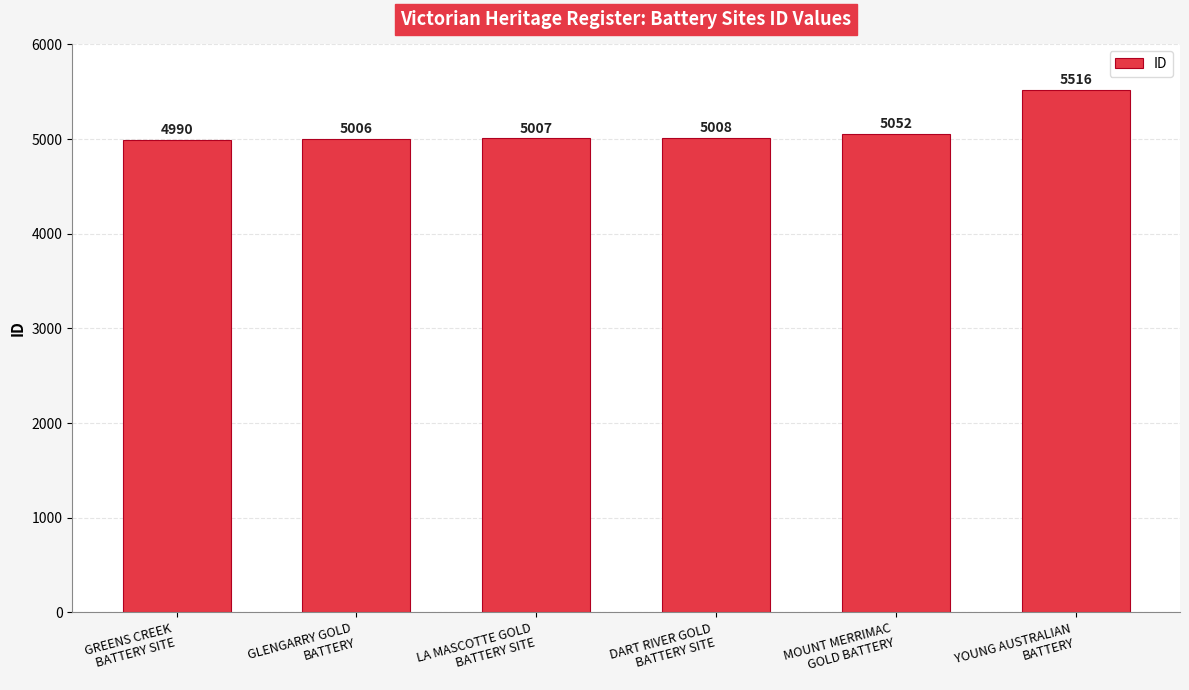

What is the greatest value displayed?

5516